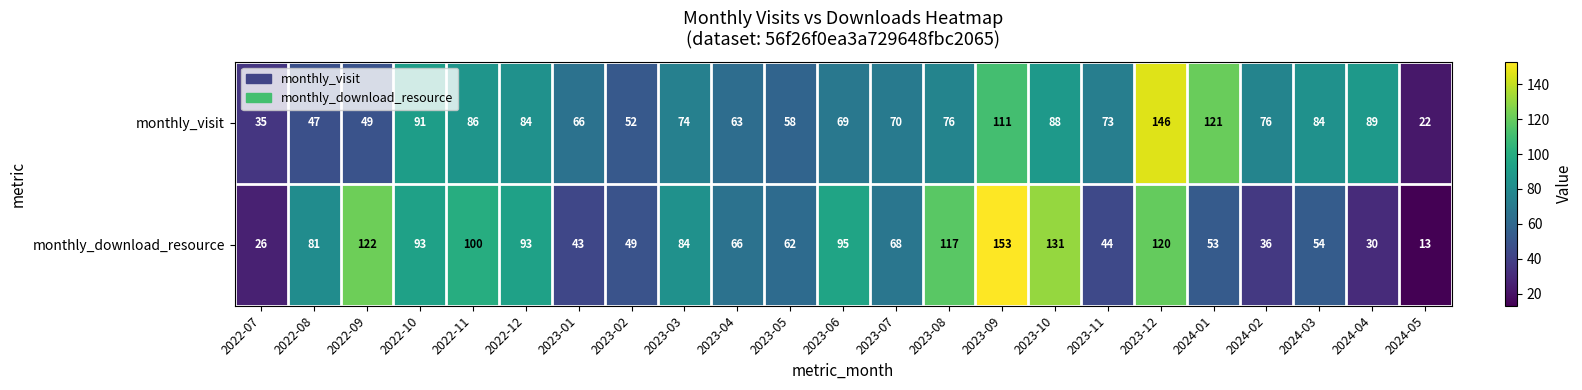

At how many categories does at least one series exceed 106?

6